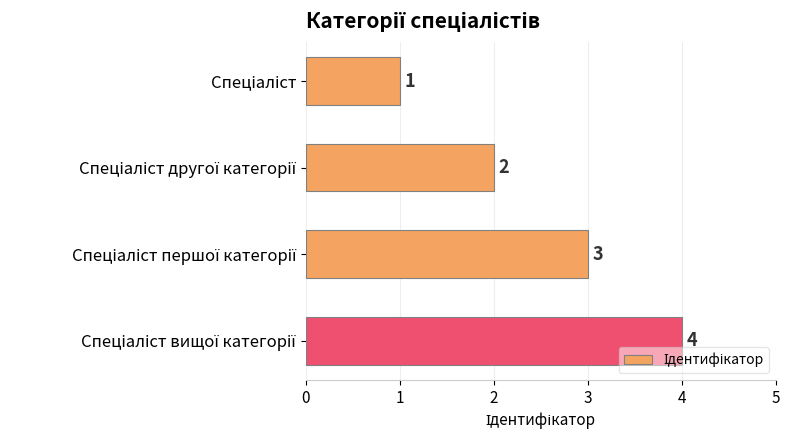

Count the values in the range 2 to 4.

3